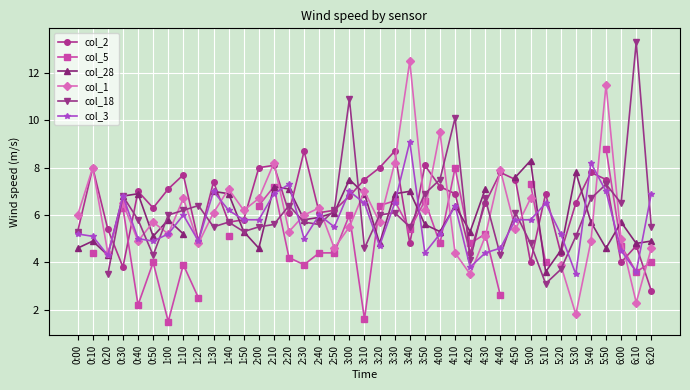

Rank the categories by col_1 value from lowest to highest.

5:30, 6:10, 4:20, 5:20, 0:20, 4:10, 2:50, 6:20, 1:20, 0:40, 5:40, 6:00, 4:30, 1:00, 2:20, 4:50, 3:00, 0:50, 3:20, 0:00, 2:30, 1:30, 1:50, 3:50, 2:40, 0:30, 1:10, 2:00, 5:00, 3:10, 1:40, 4:40, 0:10, 2:10, 3:30, 4:00, 5:50, 3:40, 5:10